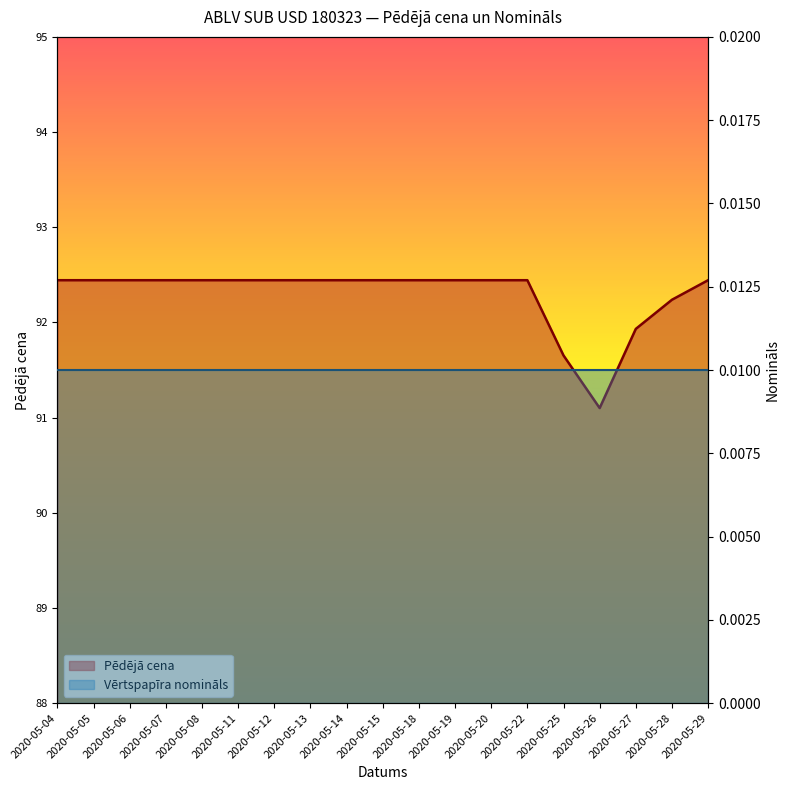

How many categories are shown in the chart?

19